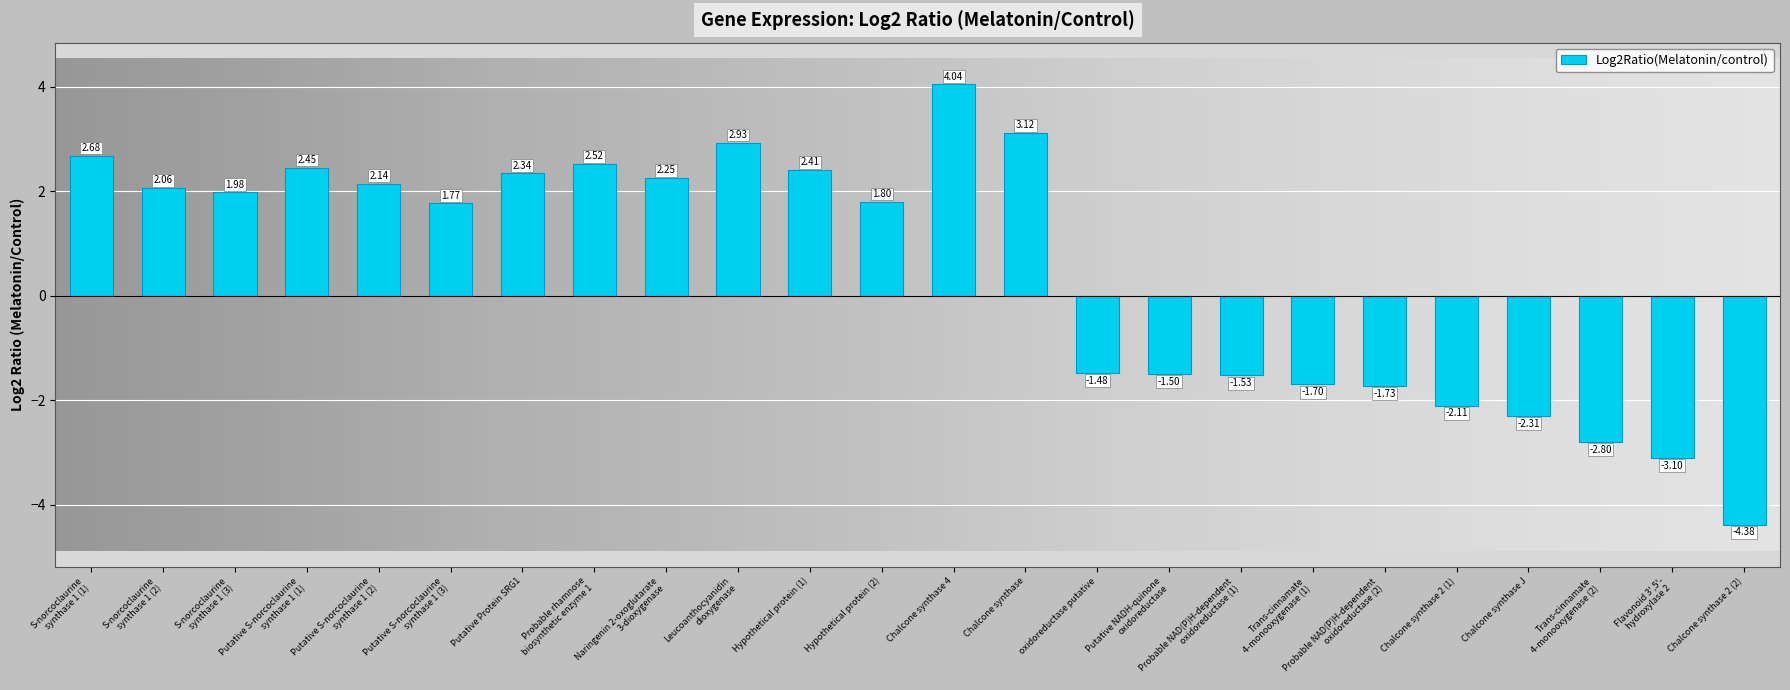

What position from the left is S-norcoclaurine
synthase 1 (1)?

1